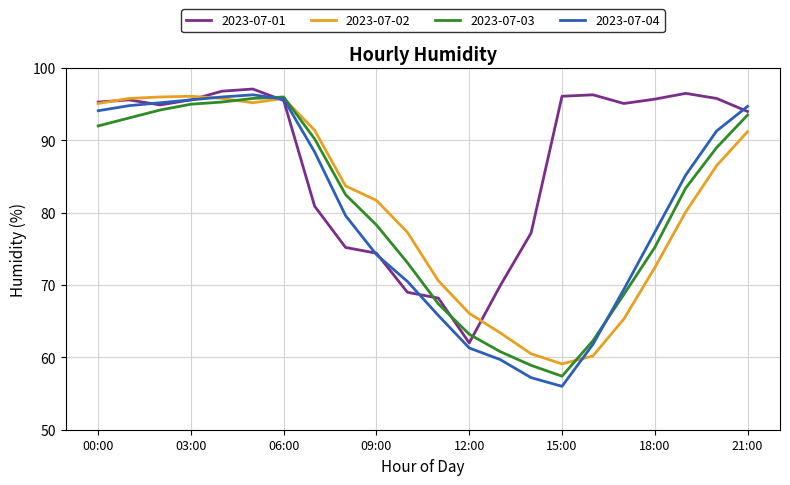

Which series has the largest total across all categories?

2023-07-01